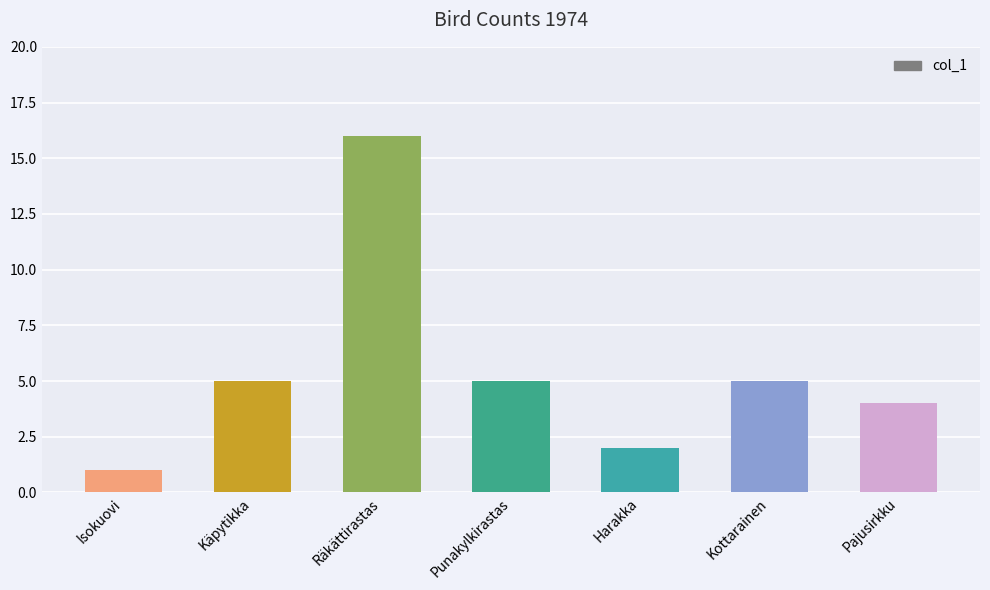

True or false: the data shows 7 at Kottarainen.

False